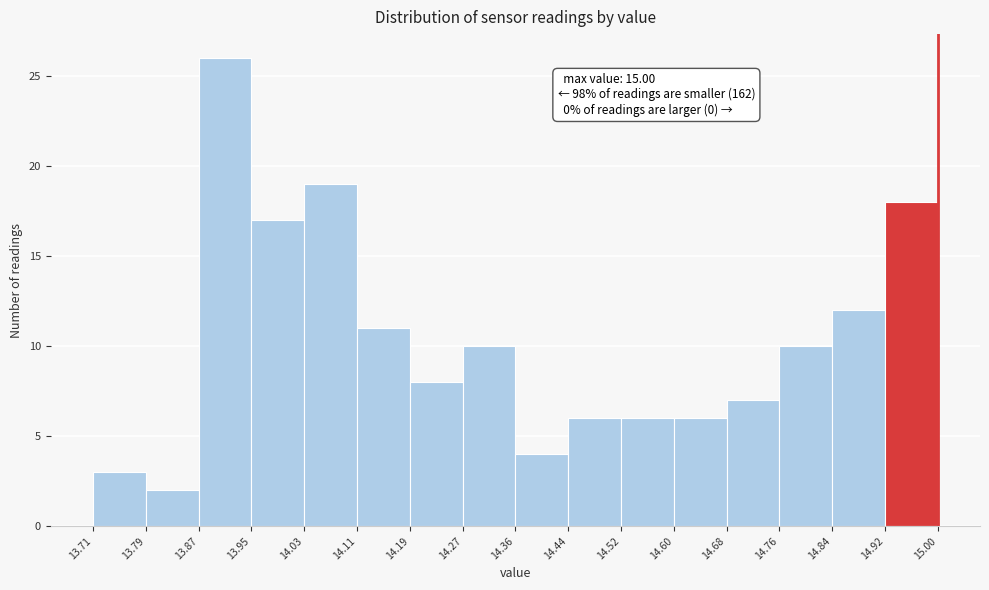

Over which range of the x-axis is the bar tallest?

13.87 to 13.95